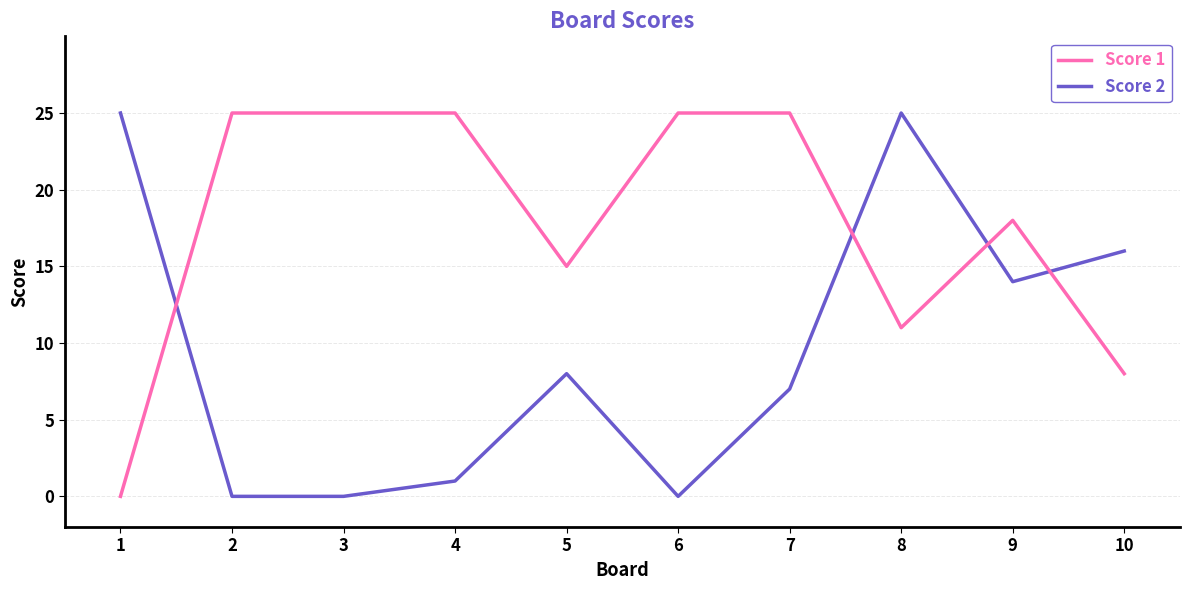

At 9, list the series in order from largest to smallest.

Score 1, Score 2